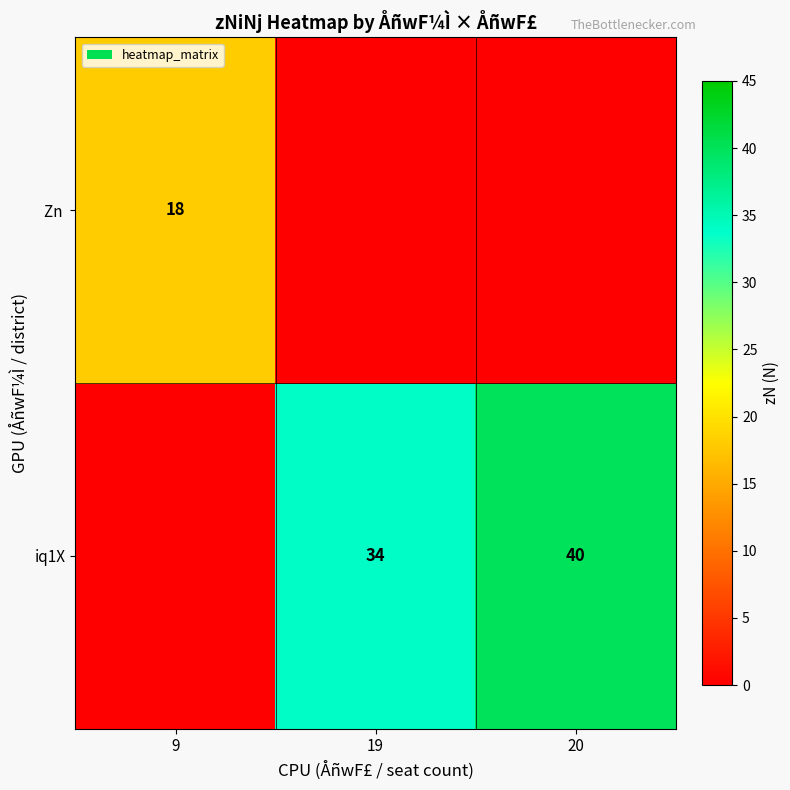

Is it true that iq1X equals 59 at 20?

False